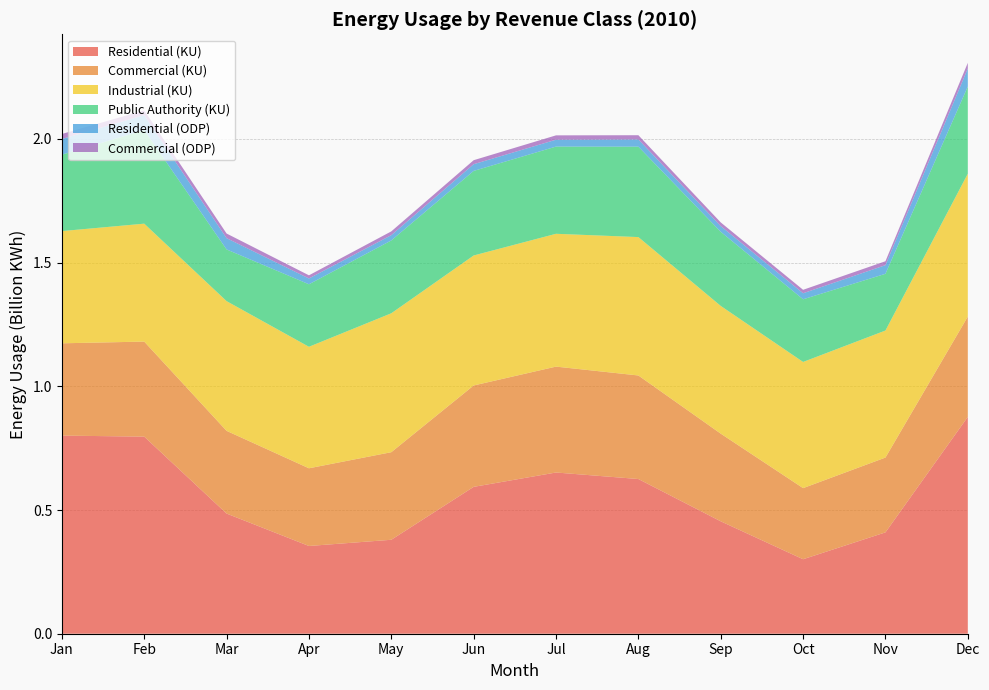

Reading right to left, transcribe all the data shown in this chart.

Residential (KU): Dec=876344134	Nov=409614153	Oct=301038349	Sep=454307460	Aug=625232734	Jul=651558513	Jun=593523867	May=379707687	Apr=354595730	Mar=485625848	Feb=796560088	Jan=800679548
Commercial (KU): Dec=405481812	Nov=302375201	Oct=287390900	Sep=354316211	Aug=418472603	Jul=427988145	Jun=409779608	May=353954144	Apr=314044074	Mar=334289668	Feb=384083605	Jan=373055541
Industrial (KU): Dec=577272129	Nov=513370504	Oct=509922232	Sep=516209254	Aug=559306799	Jul=536786890	Jun=525339546	May=561423165	Apr=491026957	Mar=524261970	Feb=476595681	Jan=453480810
Public Authority (KU): Dec=352576787	Nov=229245546	Oct=253277365	Sep=299597772	Aug=365445332	Jul=352502854	Jun=341837857	May=294405980	Apr=252663972	Mar=208943975	Feb=378185247	Jan=308911330
Residential (ODP): Dec=72759220	Nov=34947583	Oct=24339320	Sep=22964799	Aug=29186629	Jul=27706079	Jun=27091190	May=21293656	Apr=23406416	Mar=45483470	Feb=60258583	Jan=63400418
Commercial (ODP): Dec=22756456	Nov=15878107	Oct=13976455	Sep=14880168	Aug=17061736	Jul=17634316	Jun=16171204	May=15297347	Apr=12791149	Mar=18757623	Feb=19484653	Jan=20262105